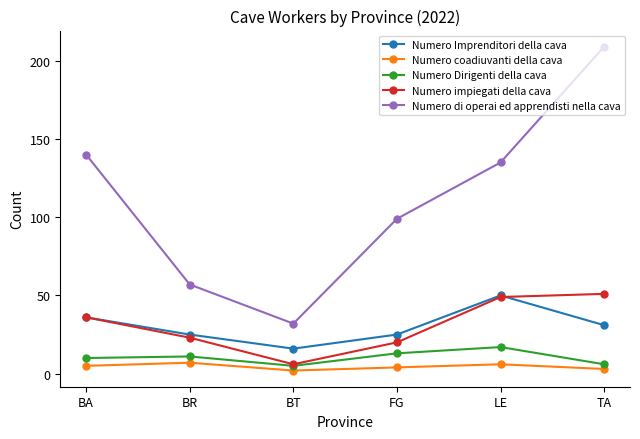

In Numero di operai ed apprendisti nella cava, how many points are lower than both neighbors (excluding endpoints)?

1